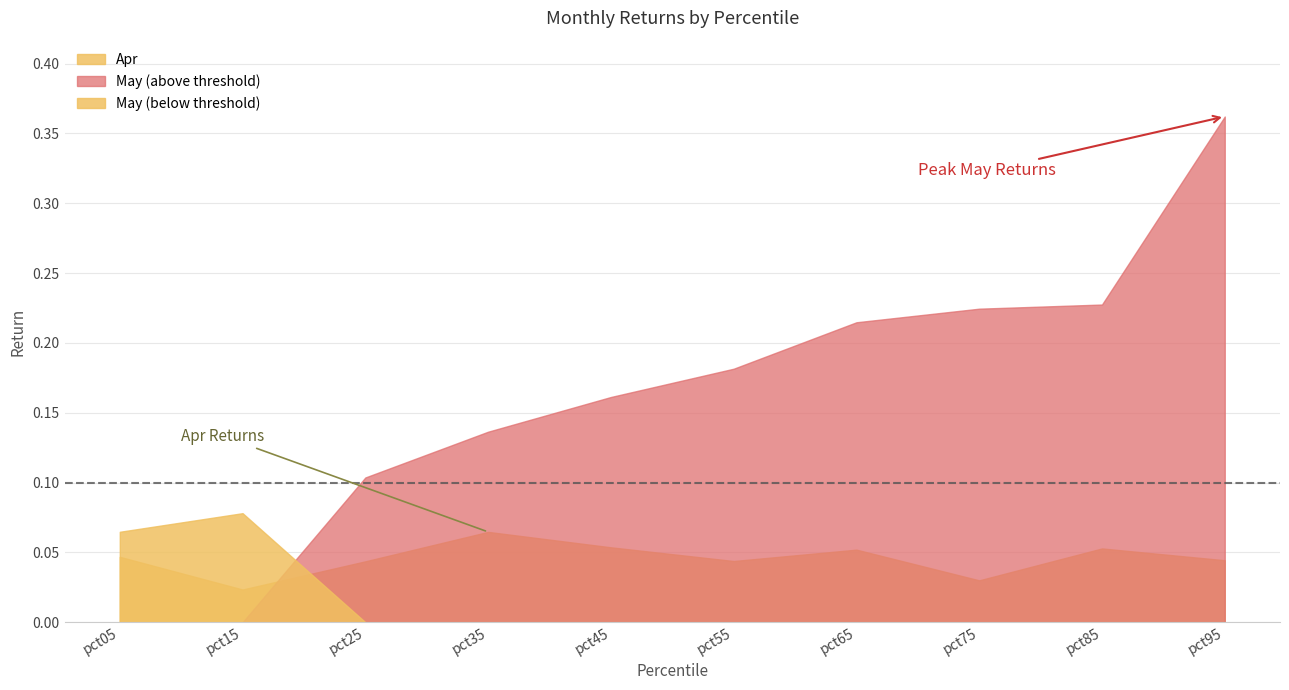

How many interior local peaks does the Apr series have?

3